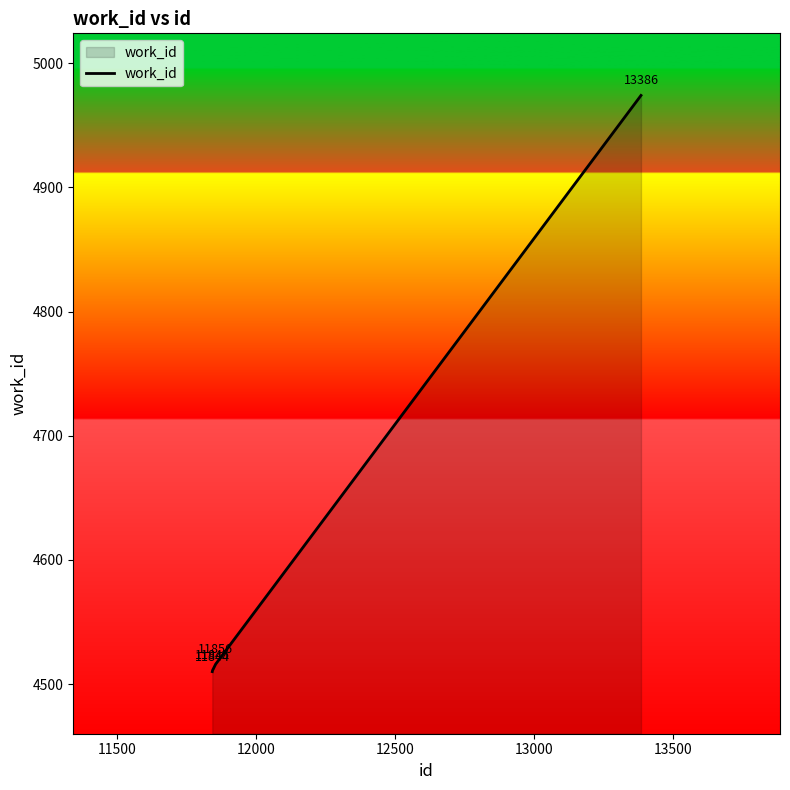

True or false: the data has more than 2 interior local peaks.

False